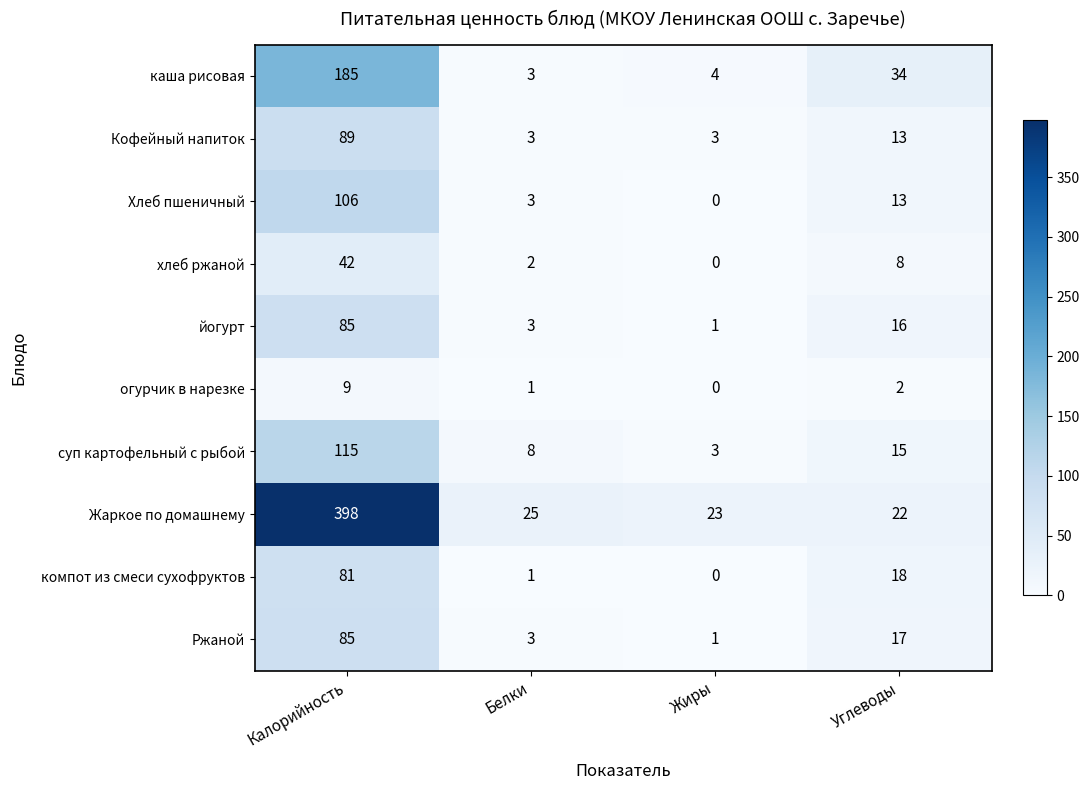

What is the sum of all огурчик в нарезке values?

12